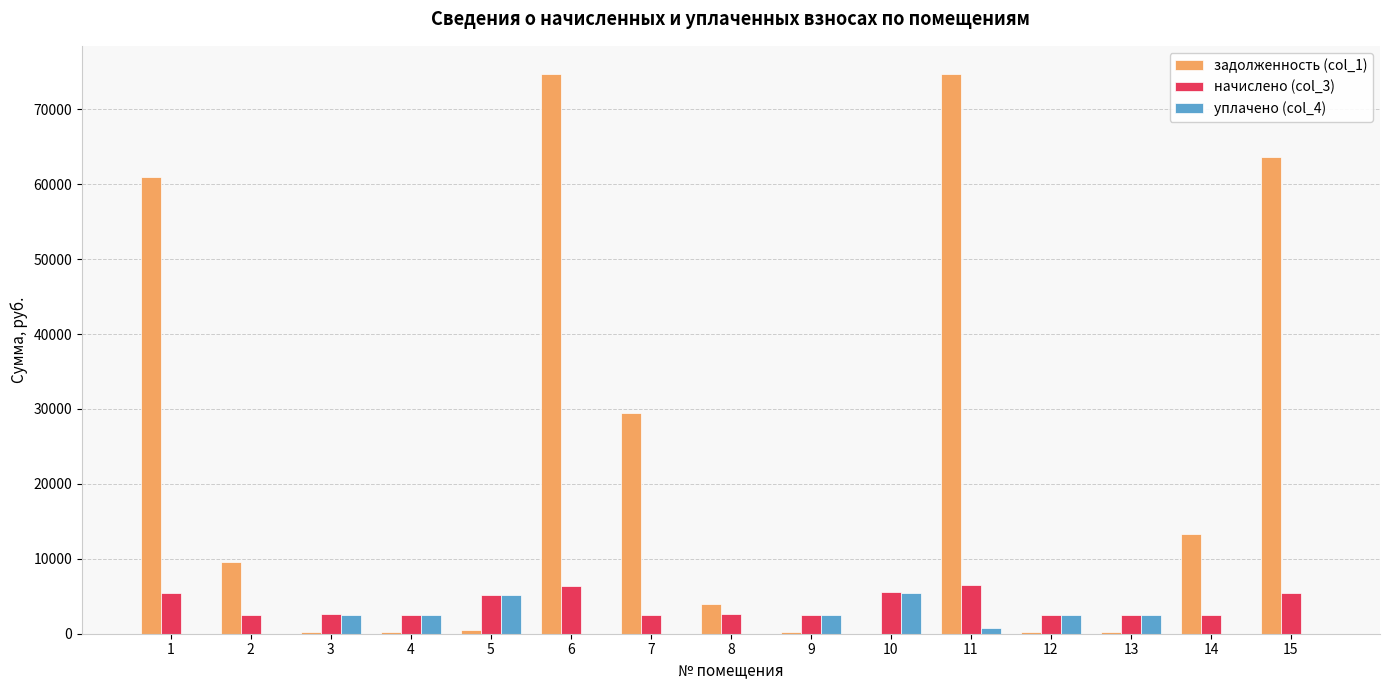

Which series has the largest total across all categories?

задолженность (col_1)